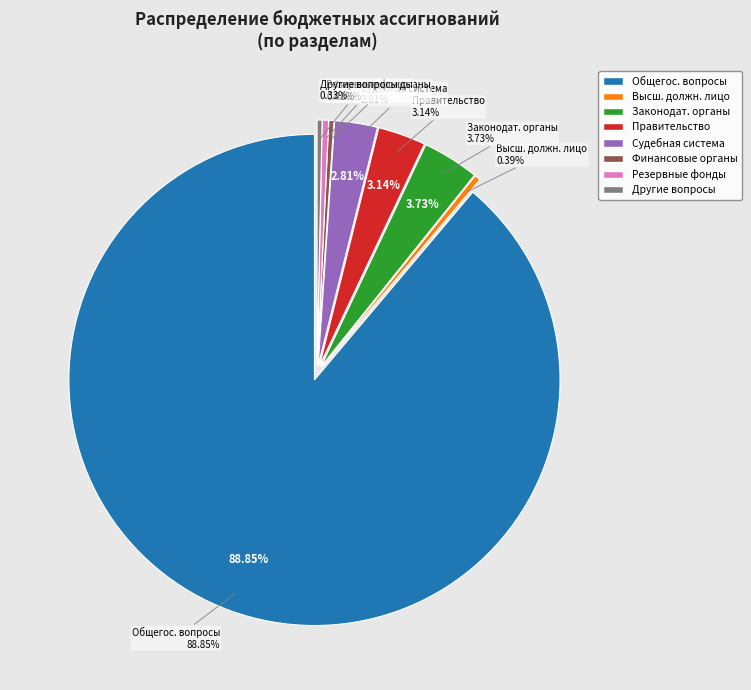

Is the sum of Функционирование законодательных органов and Судебная система greater than half?

No